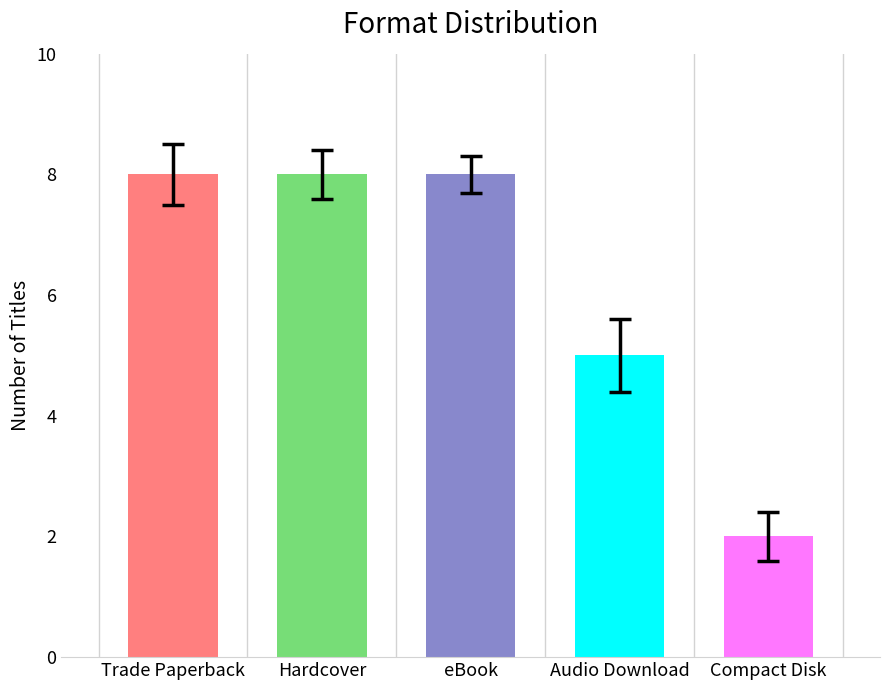

What is the label of the 3rd bar from the left?

eBook